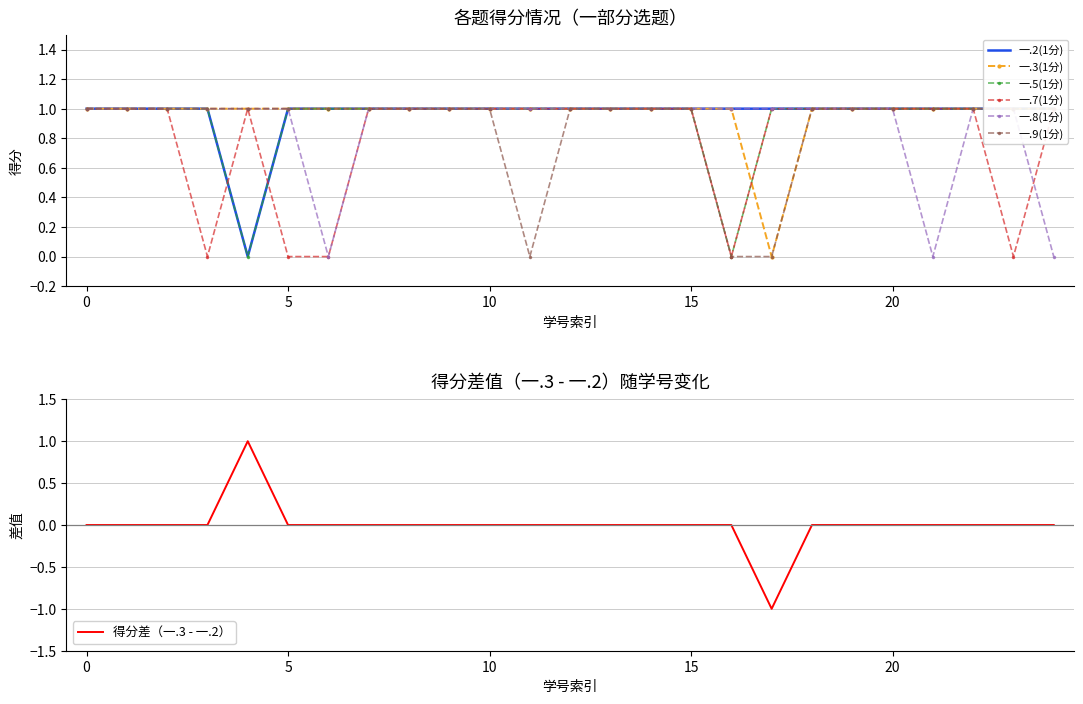

True or false: 一.8(1分) has a value of 2 at 2022162035.

False